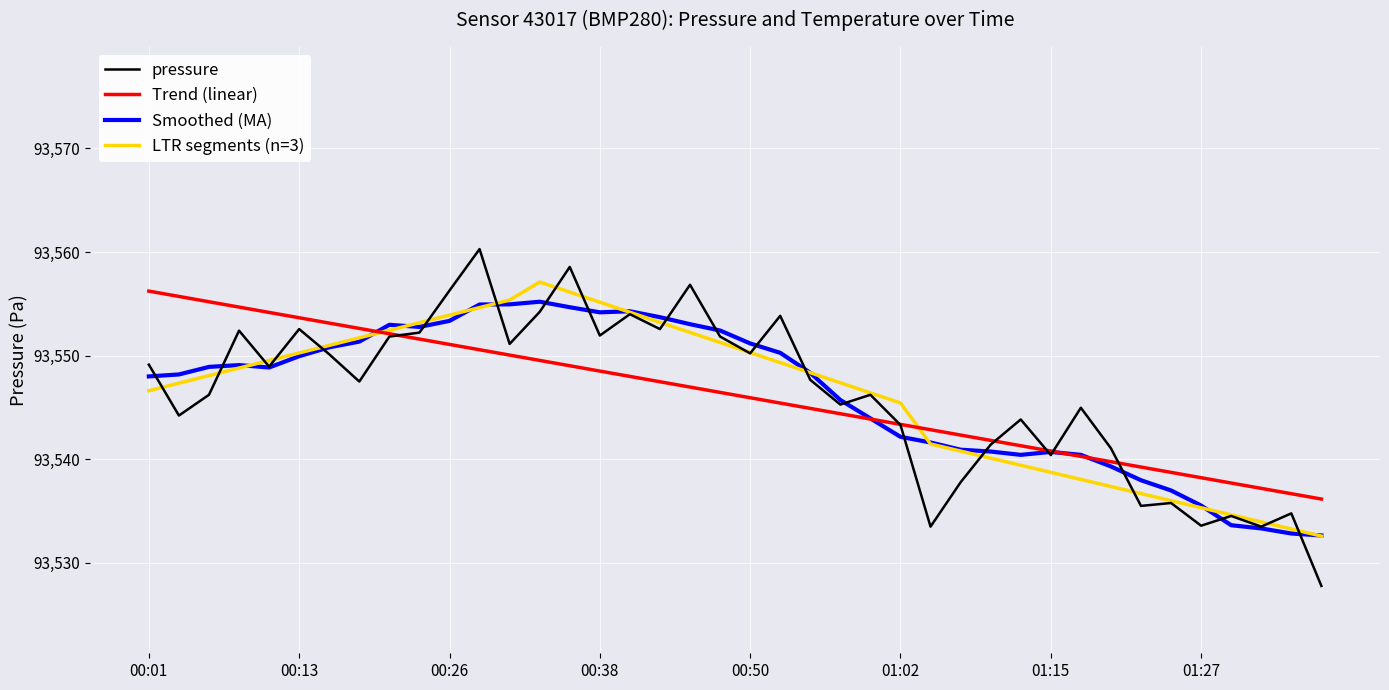

What is the smallest value displayed?

93527.8